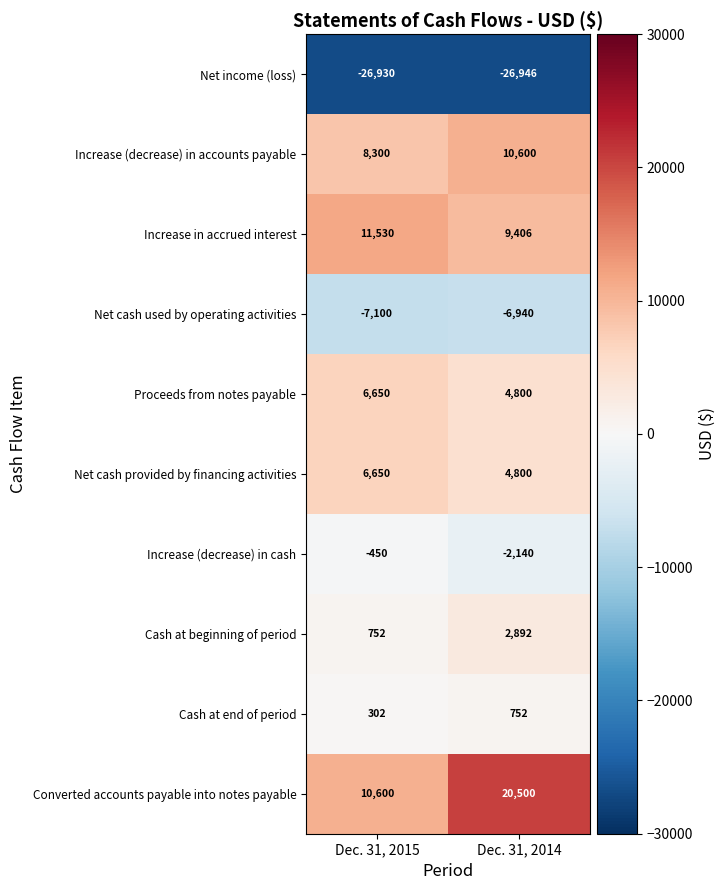

List the labels in order of Cash at beginning of period value, largest first.

Dec. 31, 2014, Dec. 31, 2015